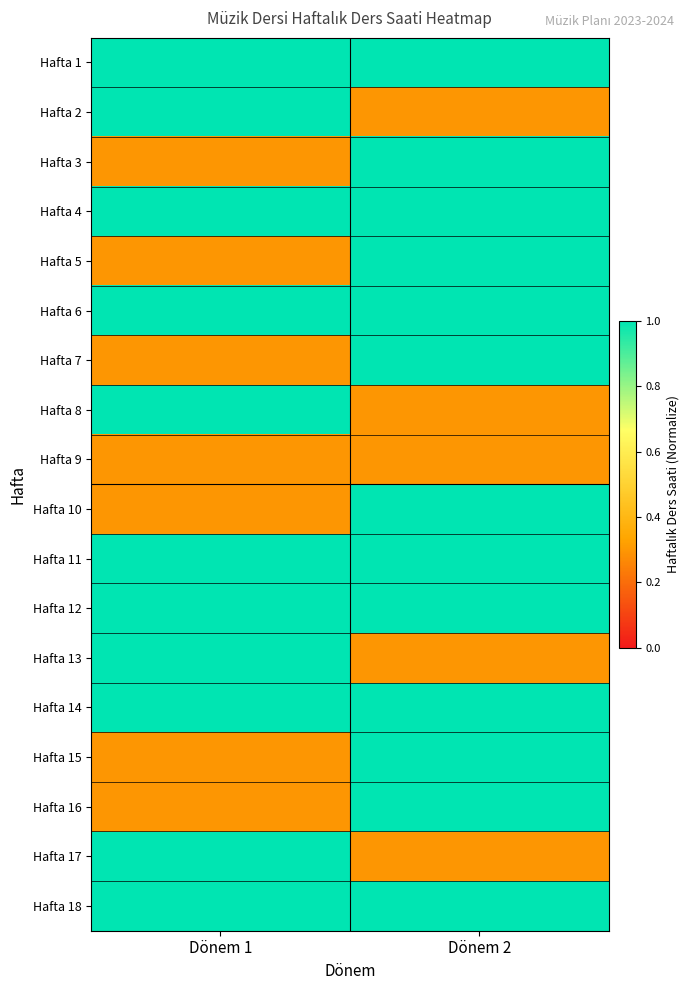

Which has a higher value, Dönem 2 or Dönem 1?

Dönem 2